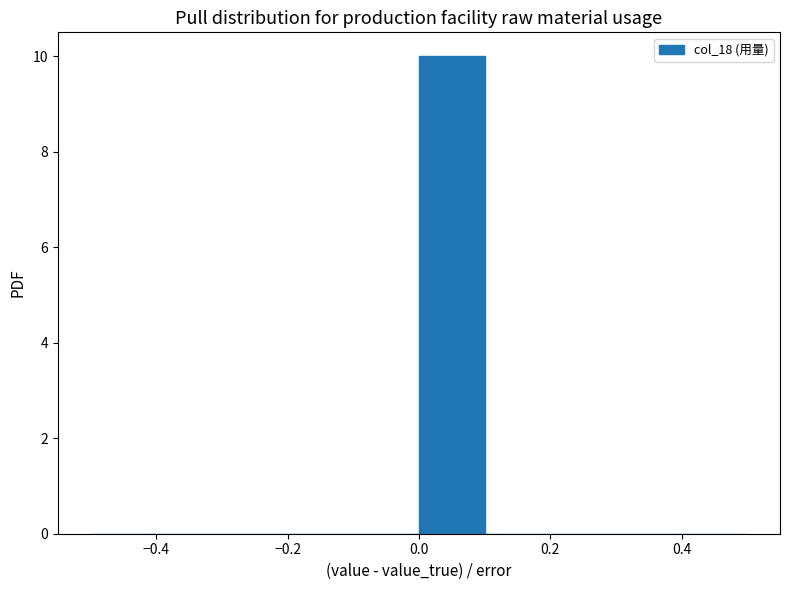

Reading left to right, list every bar in this chart as the range it spans on the x-axis followed by its height. The values are not printed on the chart, so give them approximately, as read against the axis.

-0.5 to -0.4: 0
-0.4 to -0.3: 0
-0.3 to -0.2: 0
-0.2 to -0.1: 0
-0.1 to 0.0: 0
0.0 to 0.1: 10
0.1 to 0.2: 0
0.2 to 0.3: 0
0.3 to 0.4: 0
0.4 to 0.5: 0